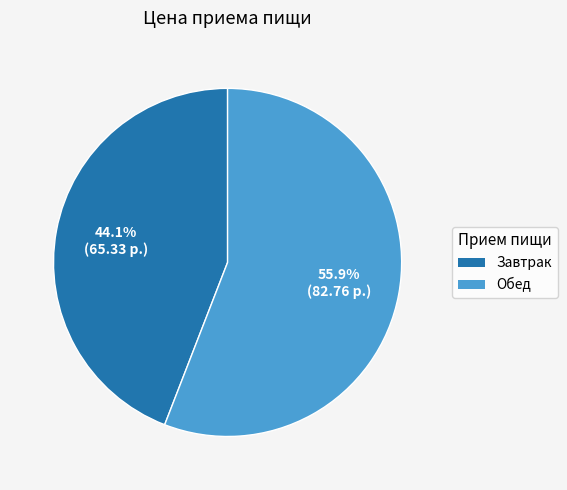

What is the smallest slice in the pie chart?

Завтрак